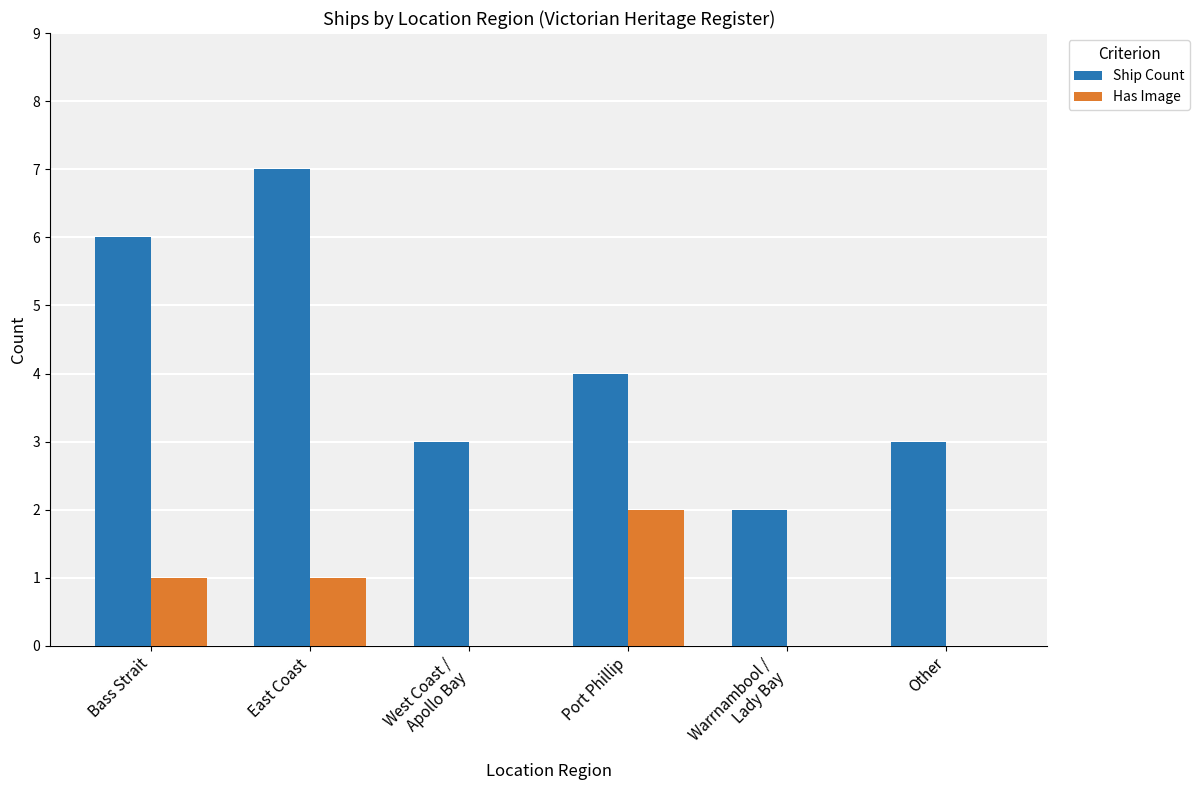

What is the approximate value of Ship Count at East Coast?

7